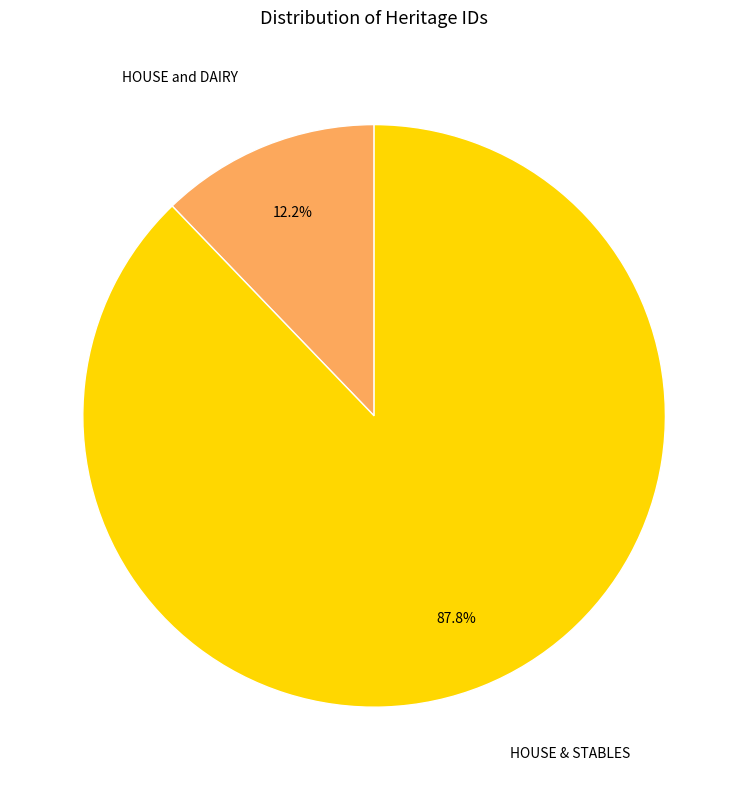

How many segments does this pie chart have?

2